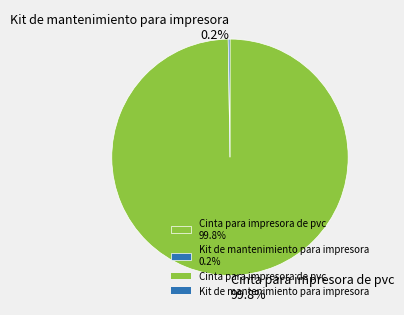

What percentage is NOT represented by Cinta para impresora de pvc 99.8%?

0.2%